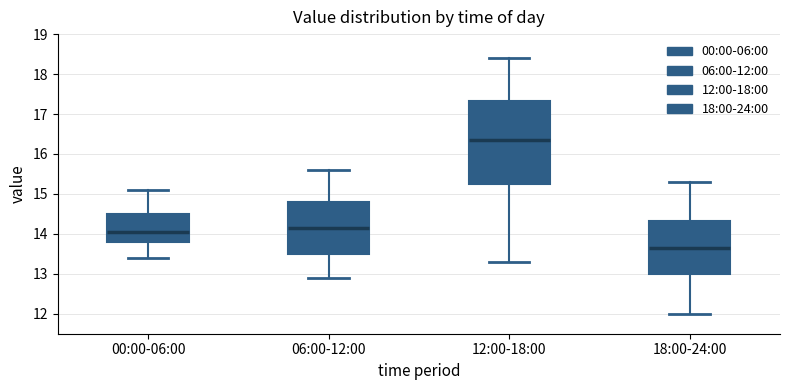

Reading left to right, read every box against the y-axis: the position of its median line, the range the box covers, and the ends of its whiskers. The values are not printed on the chart, so give them approximately, as read against the axis.

00:00-06:00: median 14.1, box 13.8 to 14.5, whiskers 13.4 to 15.1
06:00-12:00: median 14.2, box 13.5 to 14.8, whiskers 12.9 to 15.6
12:00-18:00: median 16.4, box 15.3 to 17.3, whiskers 13.3 to 18.4
18:00-24:00: median 13.7, box 13.0 to 14.3, whiskers 12.0 to 15.3